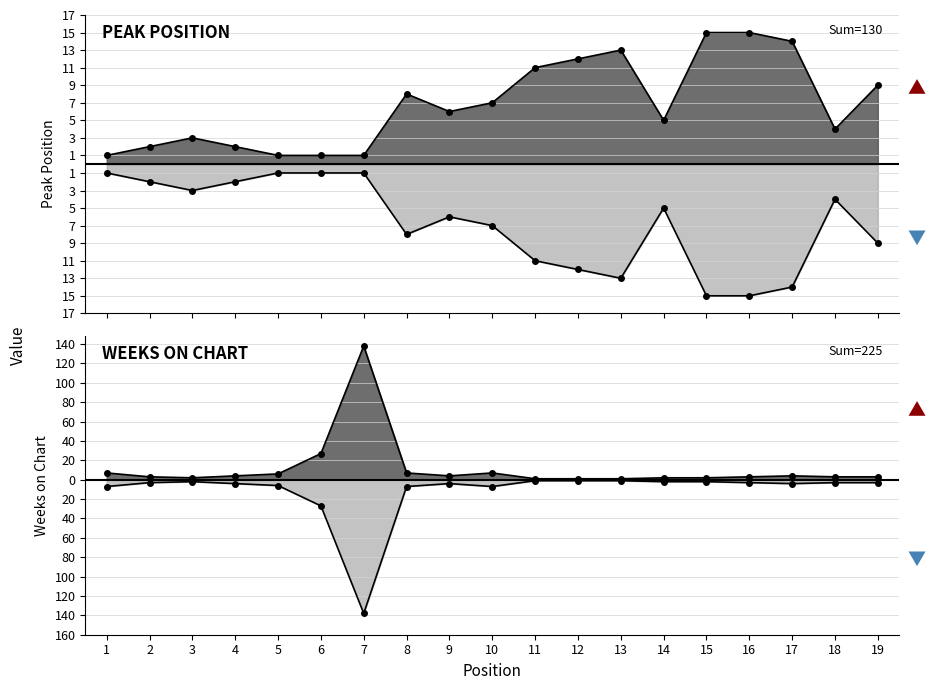

Rank the series by their maximum value, from highest to lowest.

Weeks on Chart, Peak Position